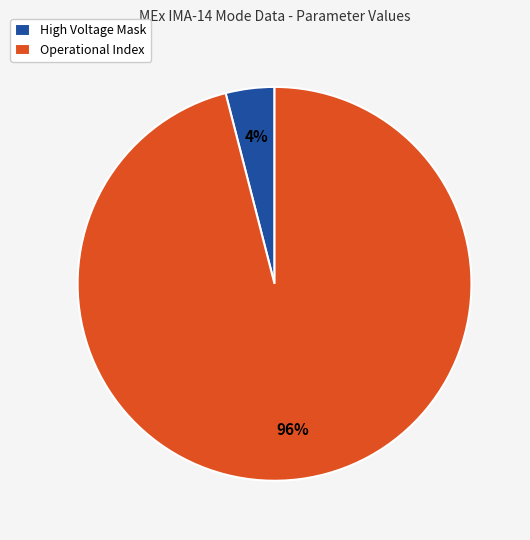

How many segments does this pie chart have?

2